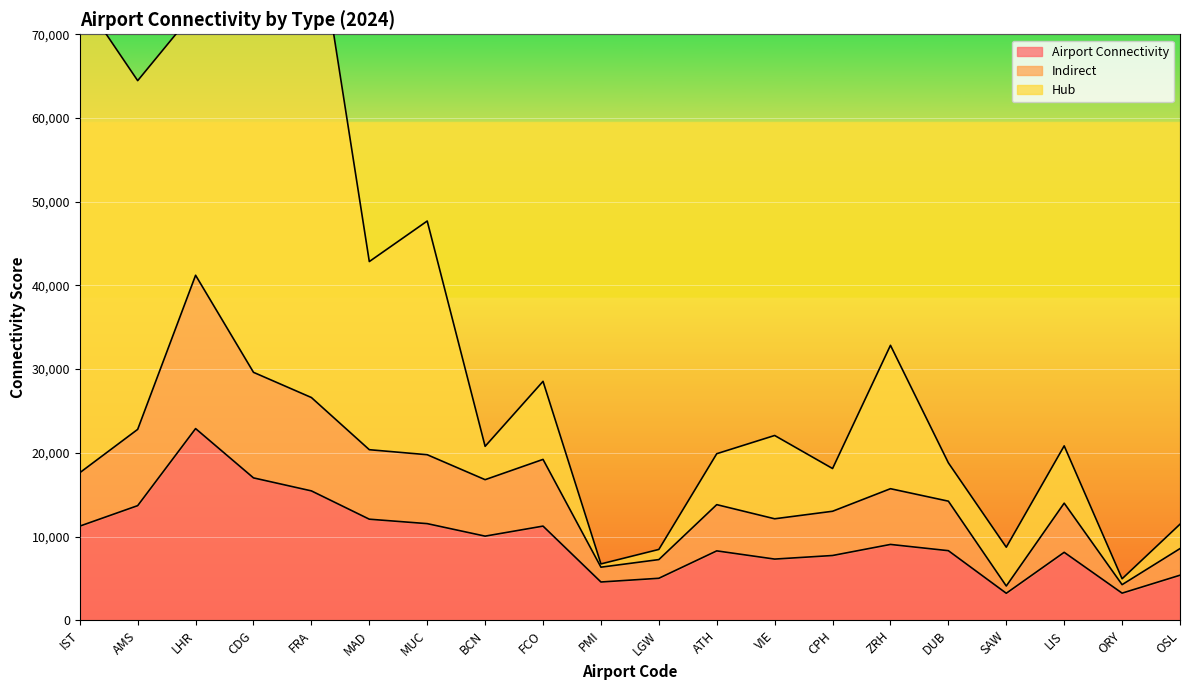

What is the approximate value of Airport Connectivity at MUC, to the nearest 10?

11540